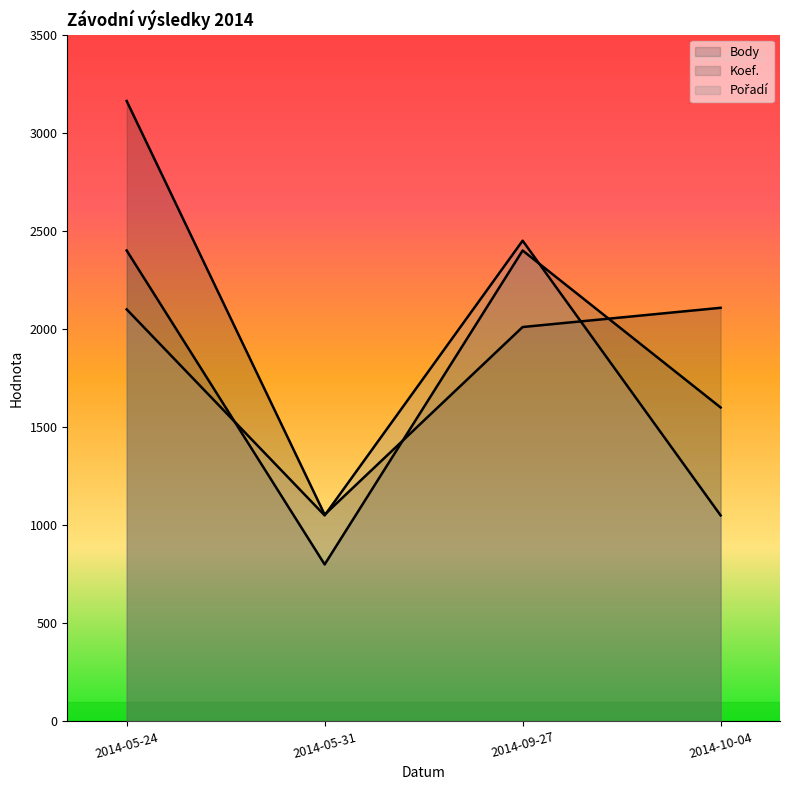

How many series are shown in this chart?

3